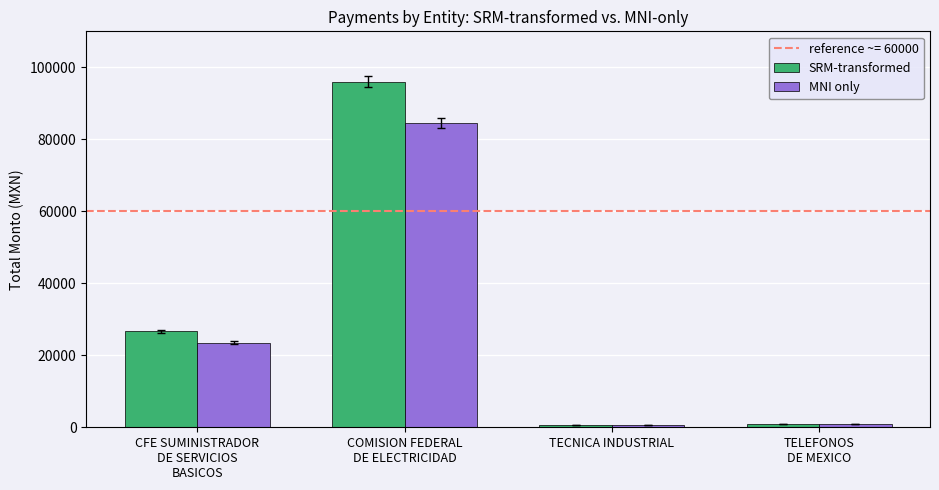

At which category is the sum across all series the highest?

COMISION FEDERAL
DE ELECTRICIDAD